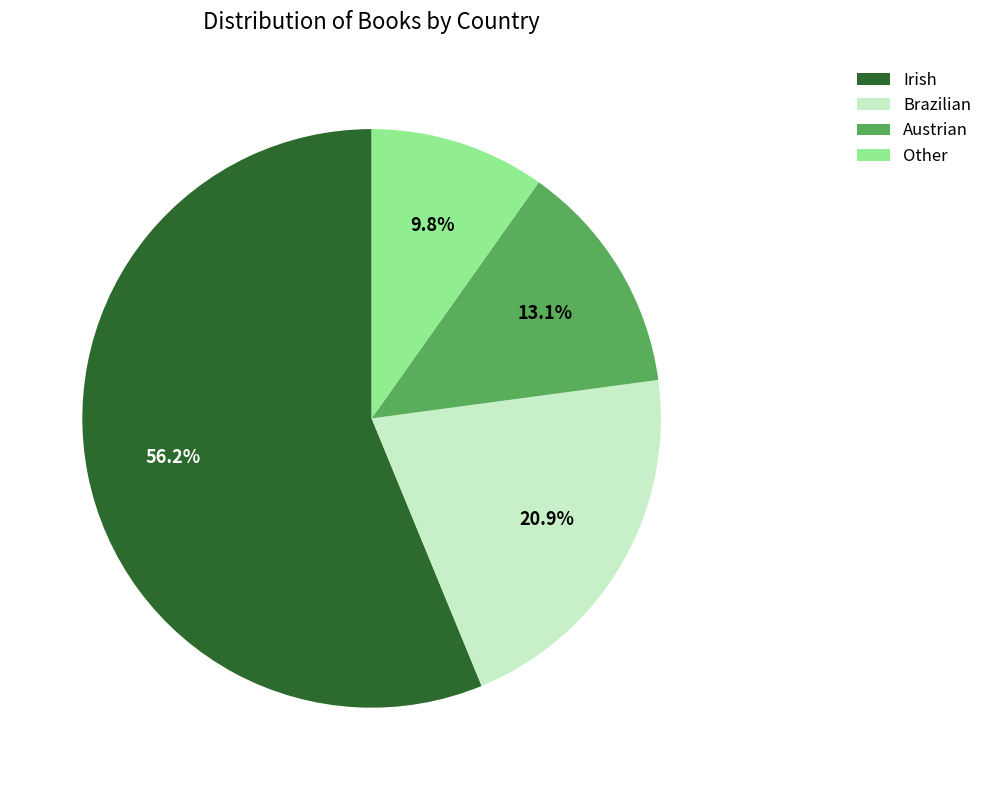

To the nearest percent, what is the average slice percentage?

25%